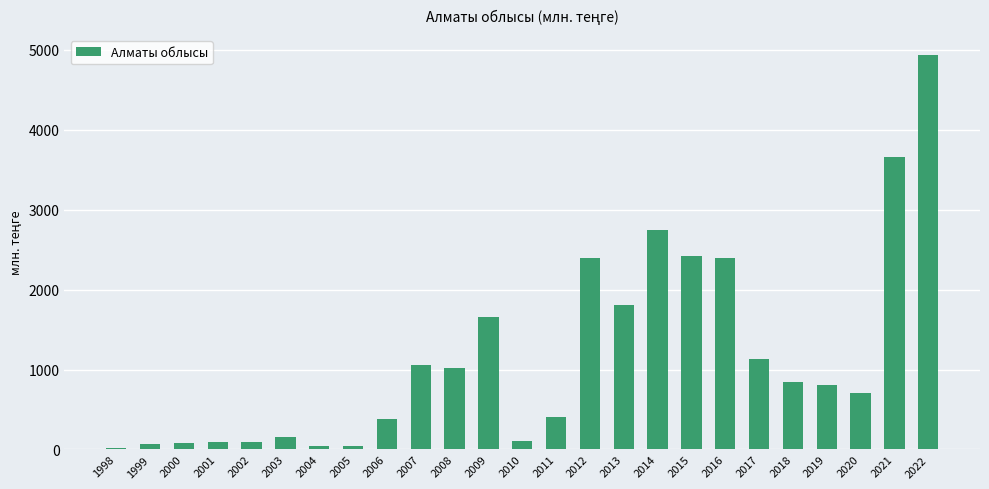

At which category does the chart reach its peak across all series?

2022